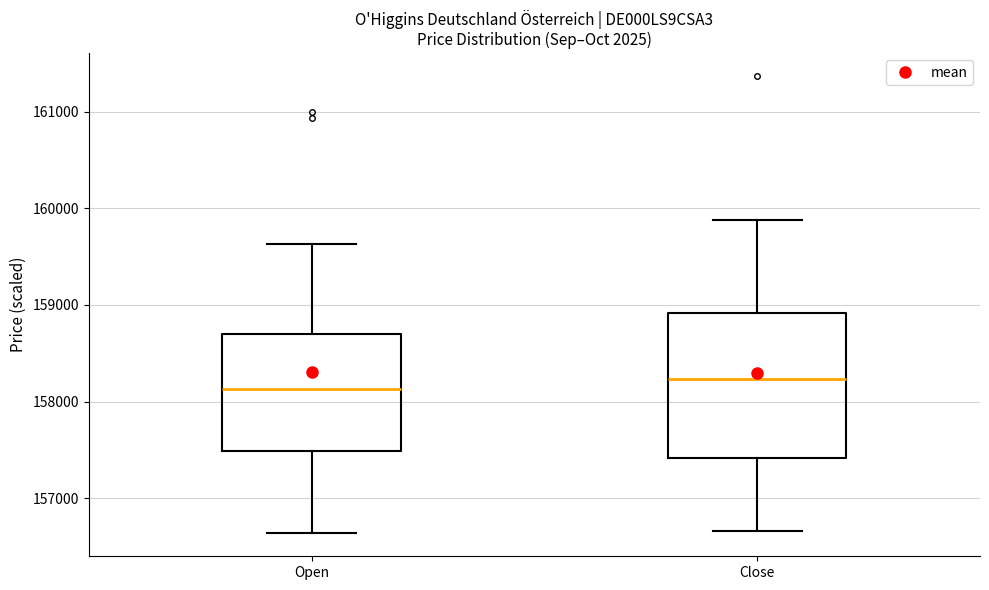

Where does the upper whisker of the box for Open end on the y-axis? The values are not printed on the chart, so give them approximately, as read against the axis.

159600